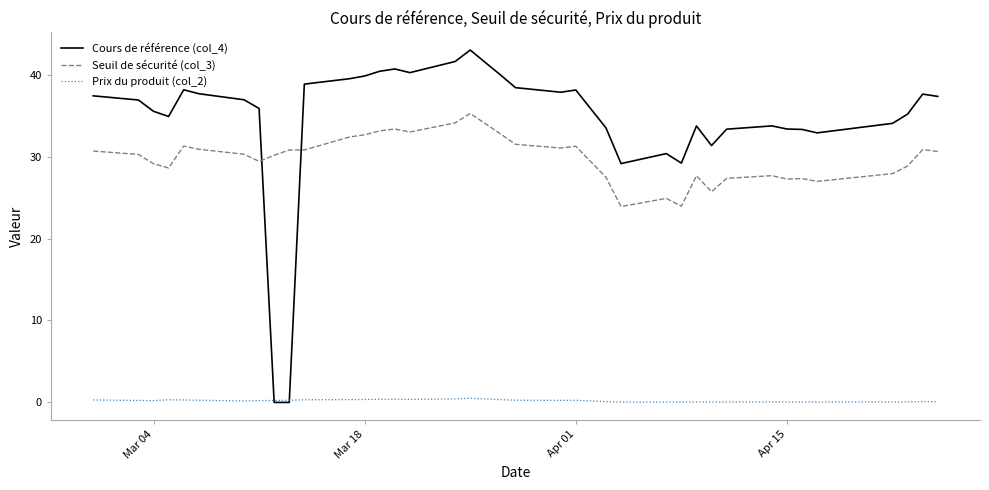

List the series in order of their peak value, highest first.

Cours de référence (col_4), Seuil de sécurité (col_3), Prix du produit (col_2)